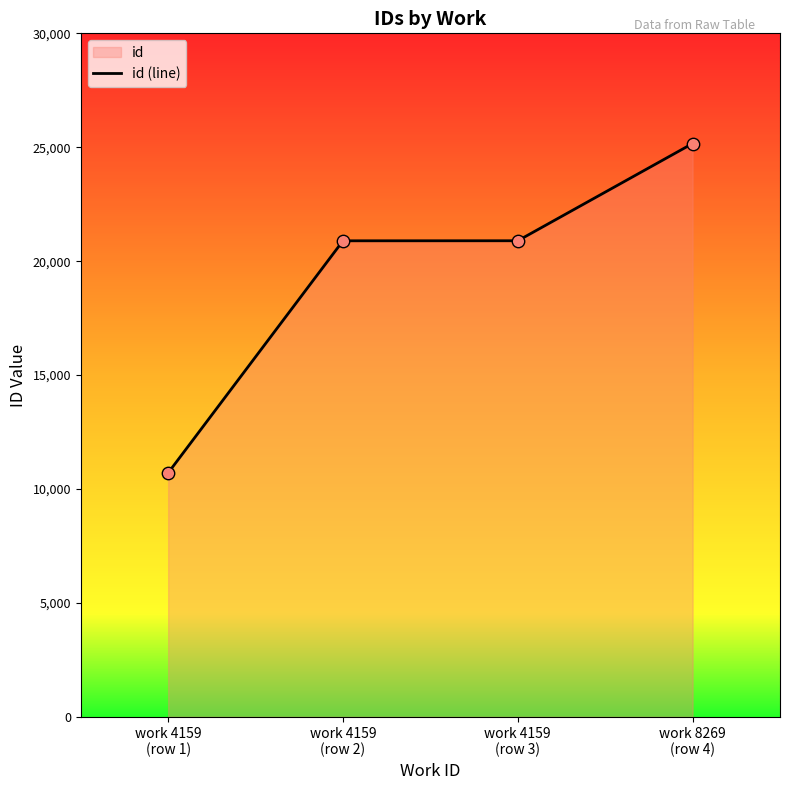

Between work 4159
(row 1) and work 4159
(row 2), which is larger?

work 4159
(row 2)